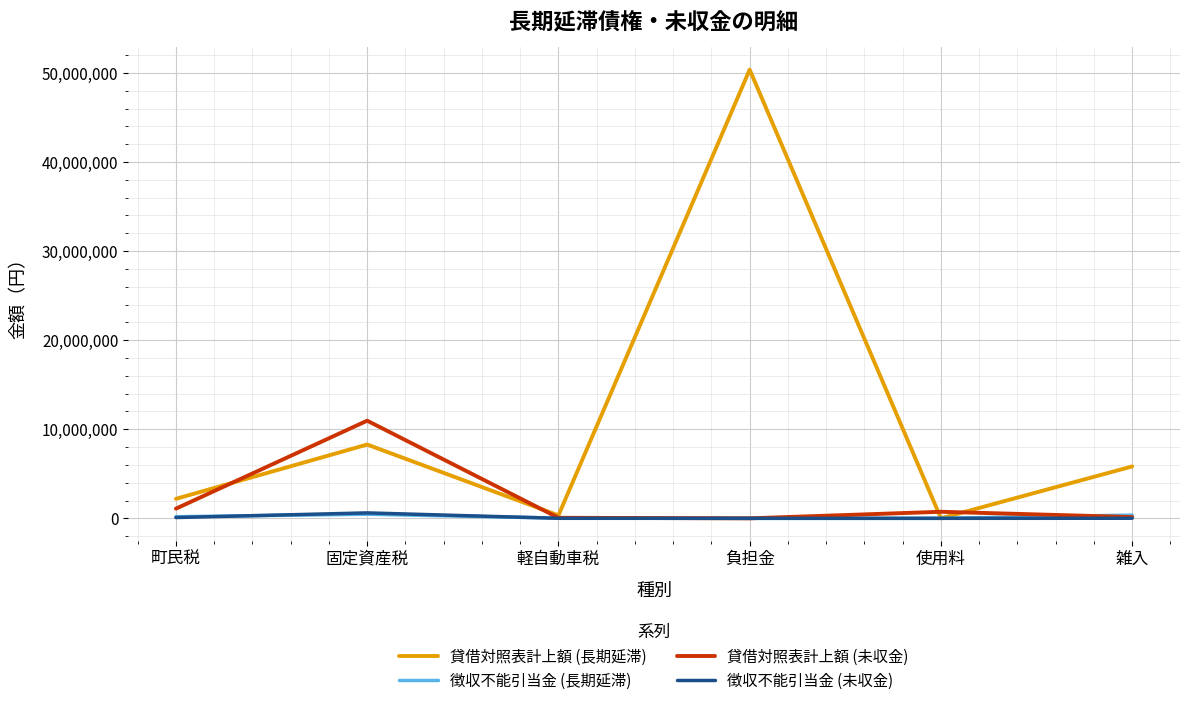

Is it true that 貸借対照表計上額 (長期延滞) equals 0 at 使用料?

True